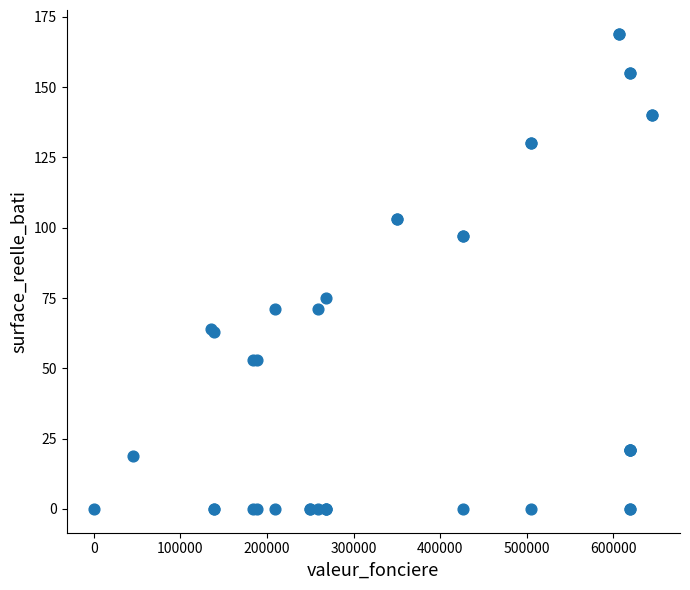

What Y value in the scatter plot is closest to 84?

75